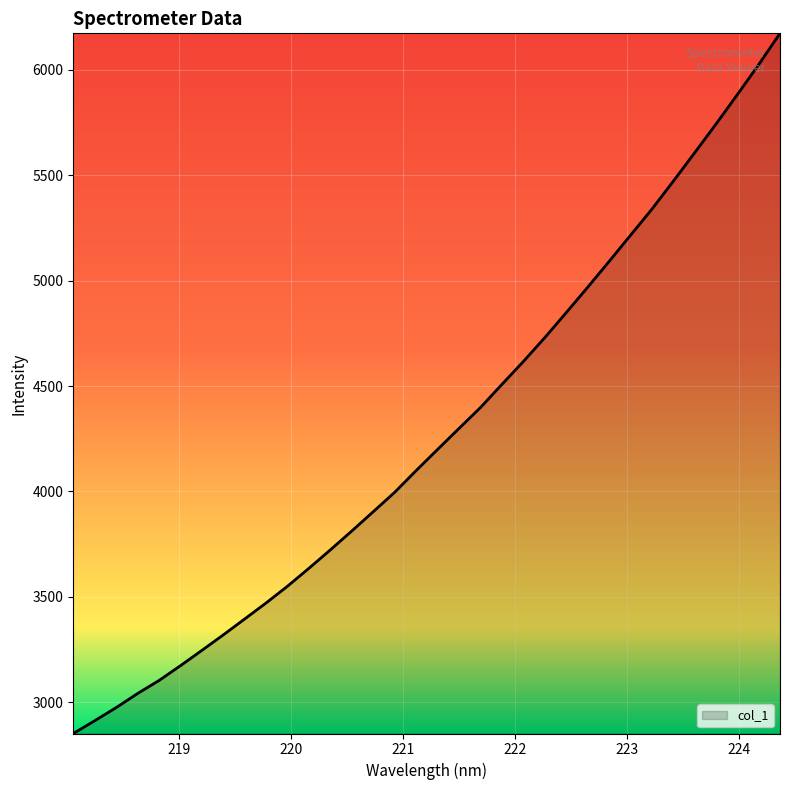

What is the difference between the maximum and minimum values?

3322.8